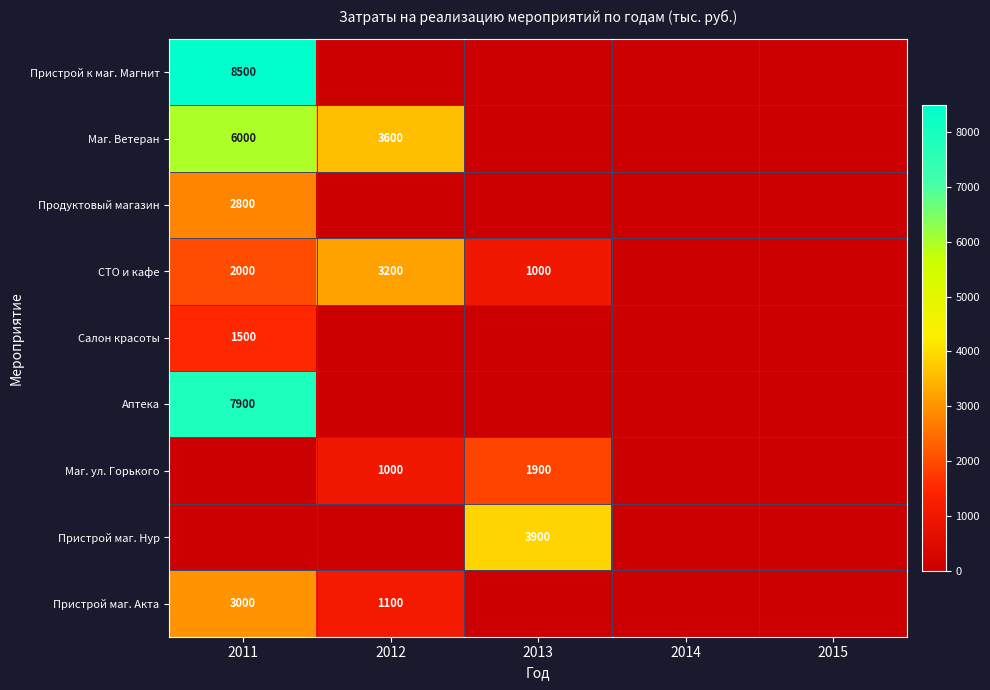

The value of Маг. ул. Горького at 2012 is 1000. True or false?

True